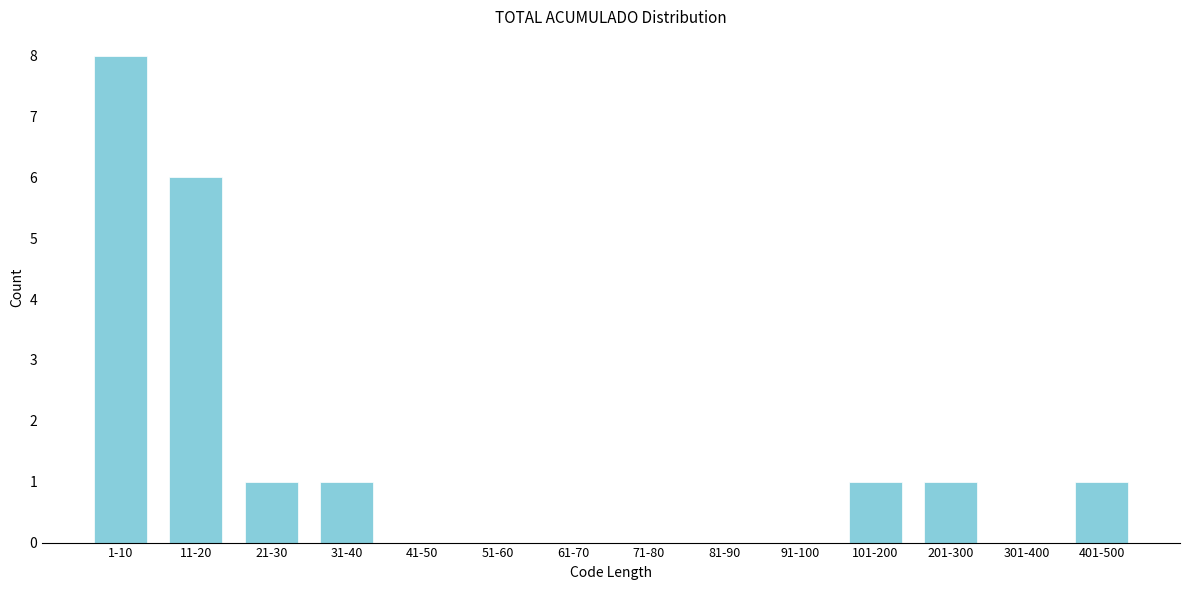

Reading left to right, what are all the values shown in this chart?

1-10=8	11-20=6	21-30=1	31-40=1	41-50=0	51-60=0	61-70=0	71-80=0	81-90=0	91-100=0	101-200=1	201-300=1	301-400=0	401-500=1